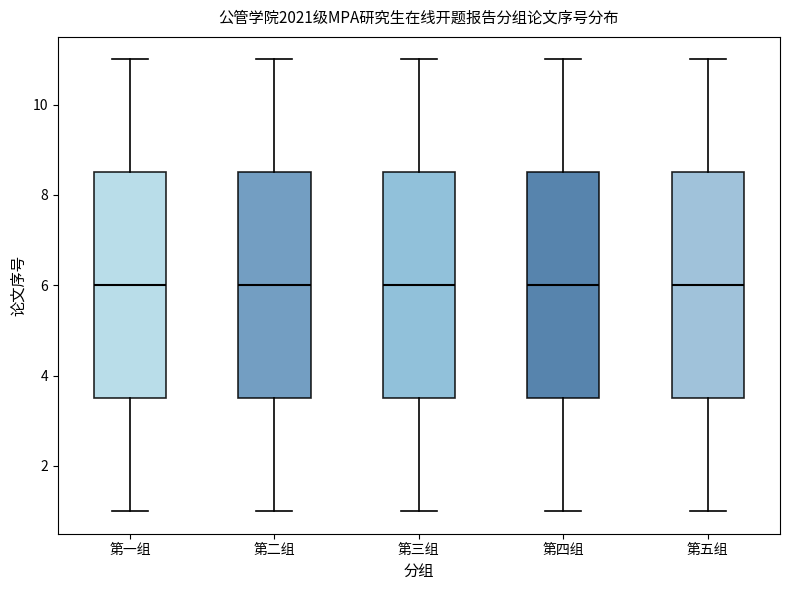

Where does the lower whisker of the box for 第四组 end on the y-axis? The values are not printed on the chart, so give them approximately, as read against the axis.

1.0